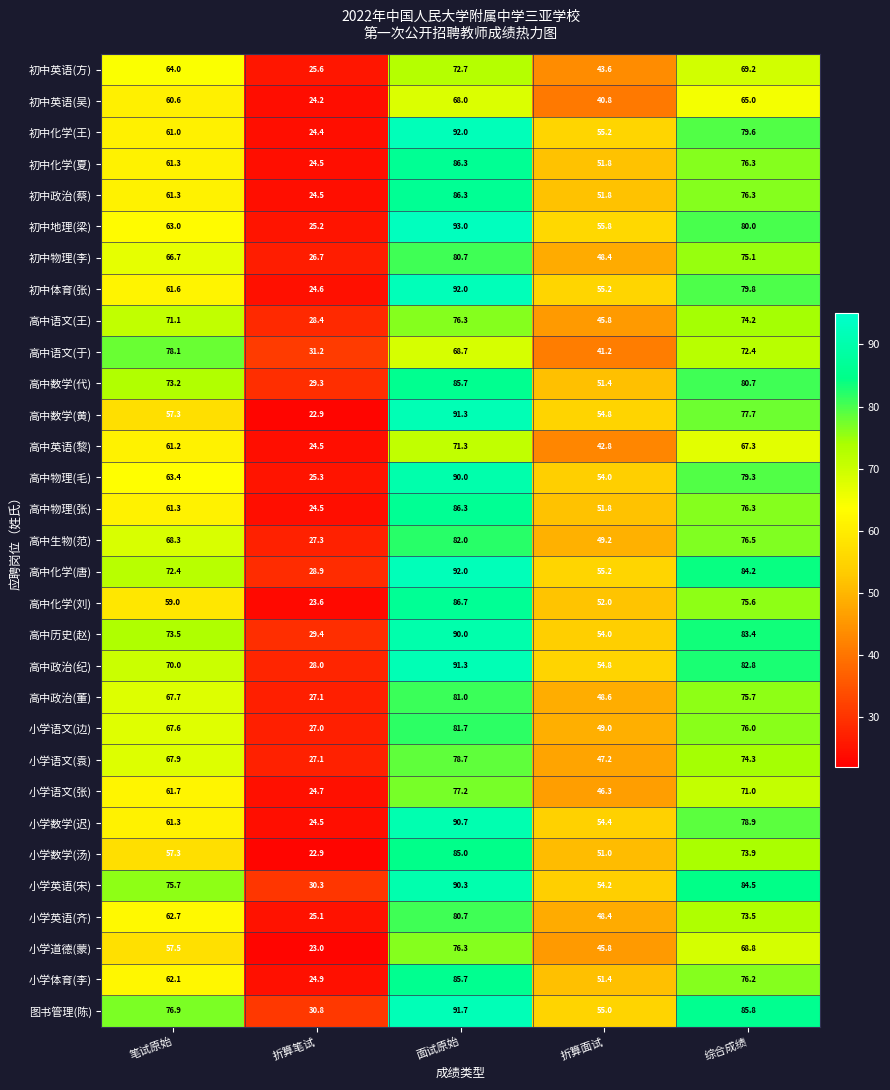

What is the total value across all series at 折算笔试?

810.4